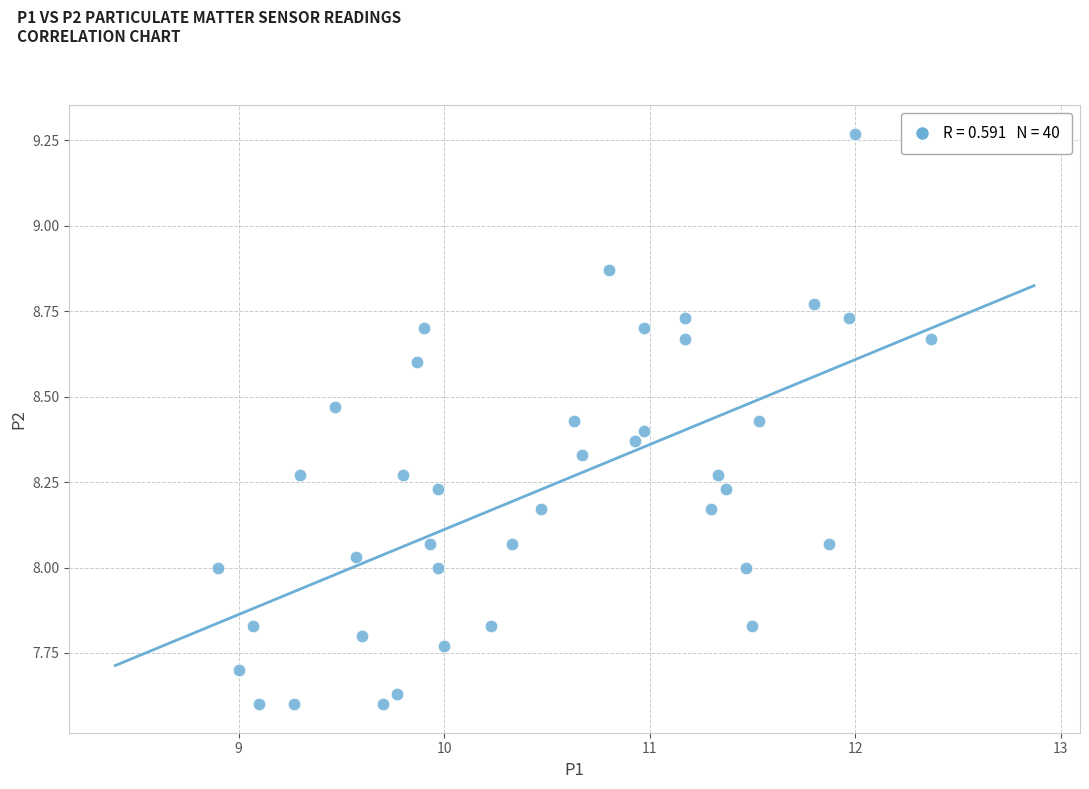

What is the range of Y values (max minus min)?

1.7